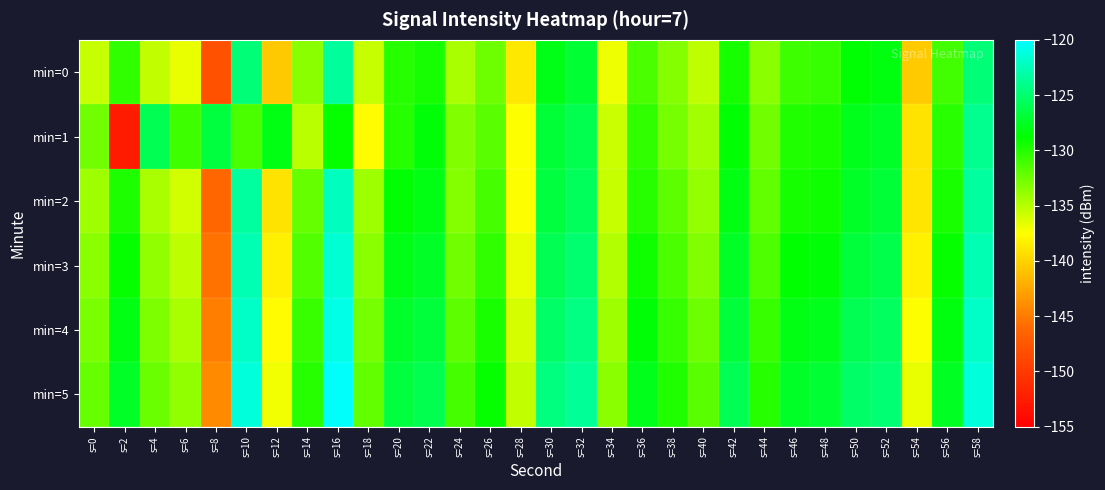

Which series has the largest total across all categories?

min=5